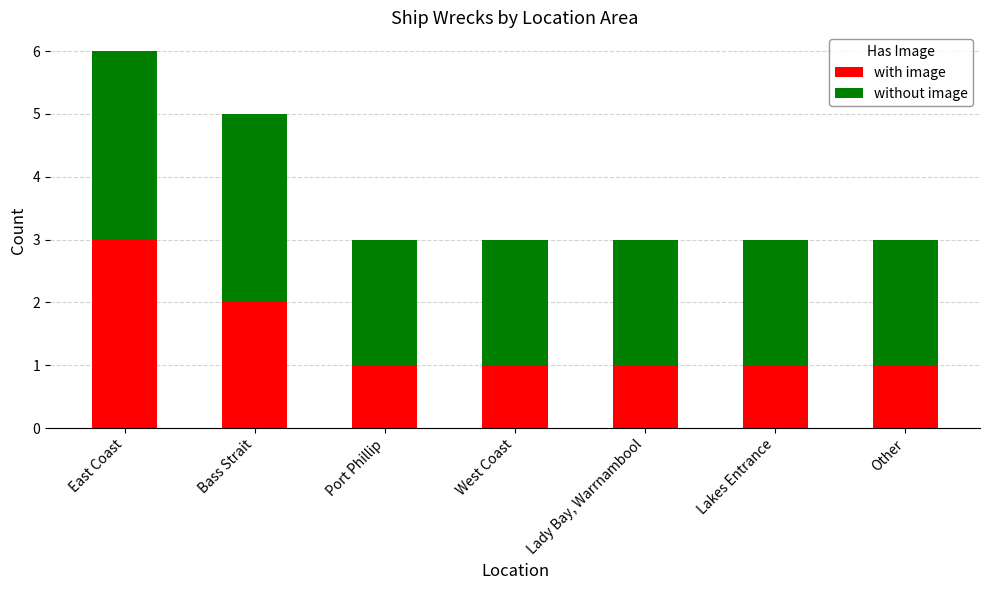

At which category is the sum across all series the highest?

East Coast